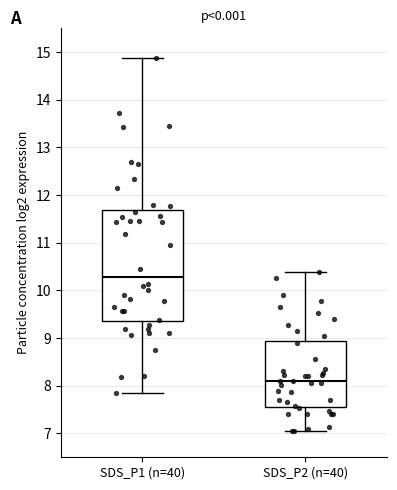

Reading left to right, transcribe this box plot: for each box, give where its median line is, the range the box spans, and where its two whiskers end, as read against the y-axis. The values are not printed on the chart, so give them approximately, as read against the axis.

SDS_P1 (n=40): median 10.3, box 9.4 to 11.7, whiskers 7.9 to 14.9
SDS_P2 (n=40): median 8.1, box 7.6 to 8.9, whiskers 7.1 to 10.4